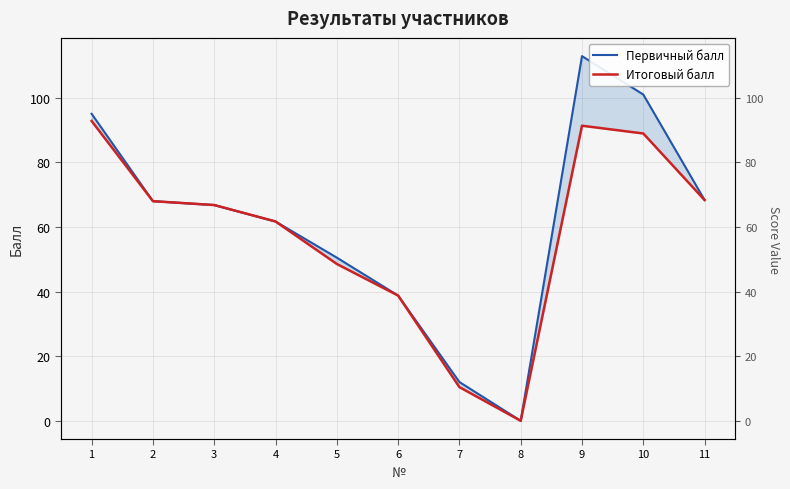

Where does the Первичный балл series first go above 66?

1